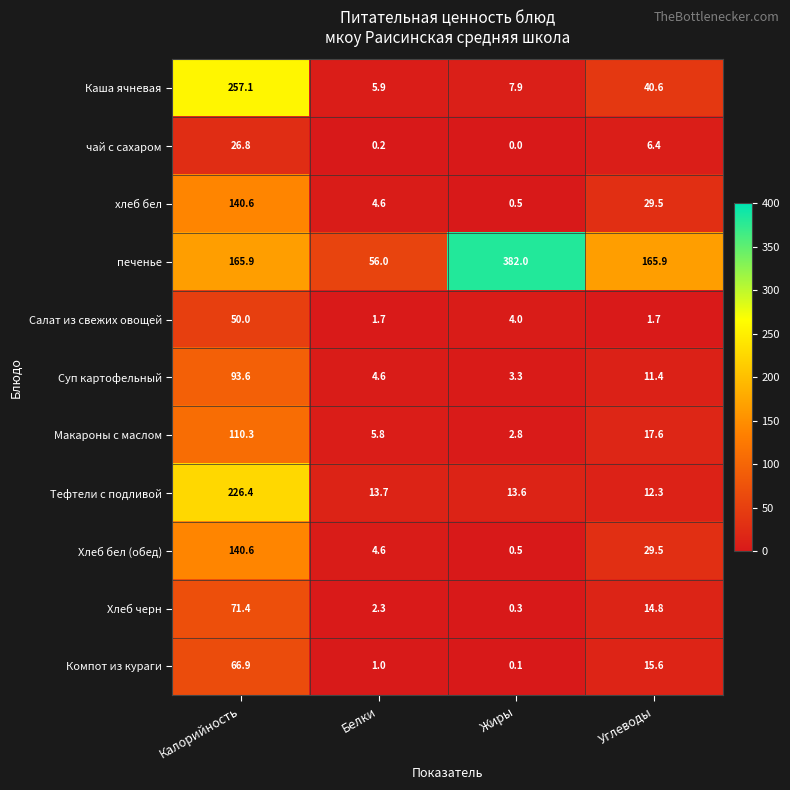

At which label is Салат из свежих овощей closest to 25?

Жиры